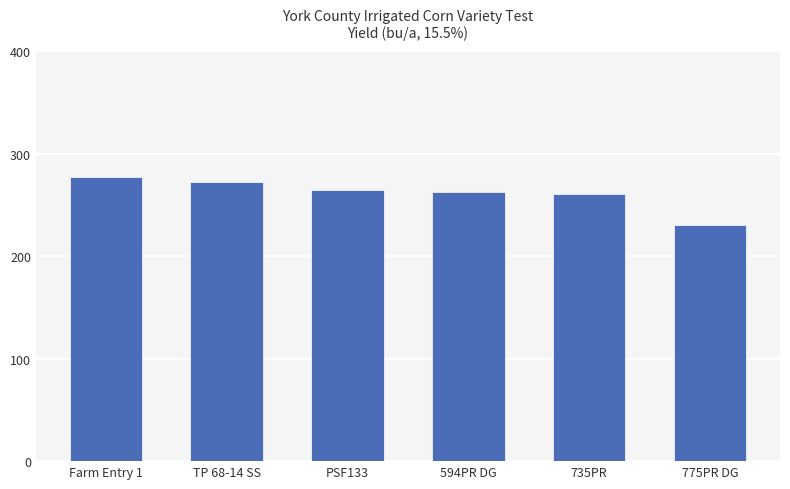

Which label corresponds to the largest value in the chart?

Farm Entry 1